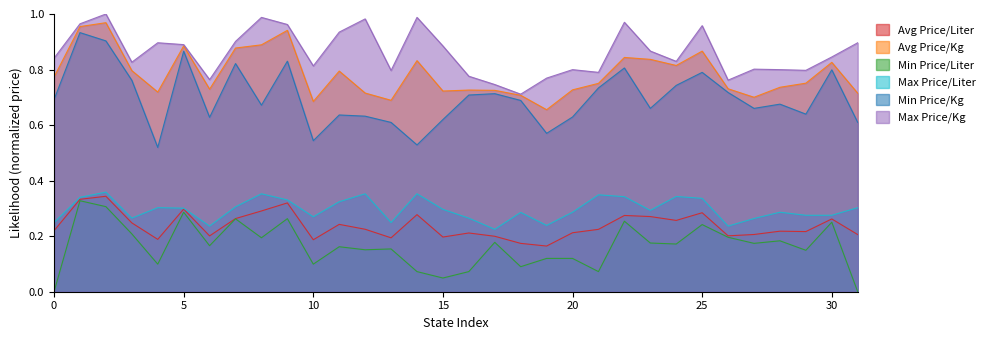

What is the difference between the Min Price/Kg values at Nayarit and Durango?

0.1